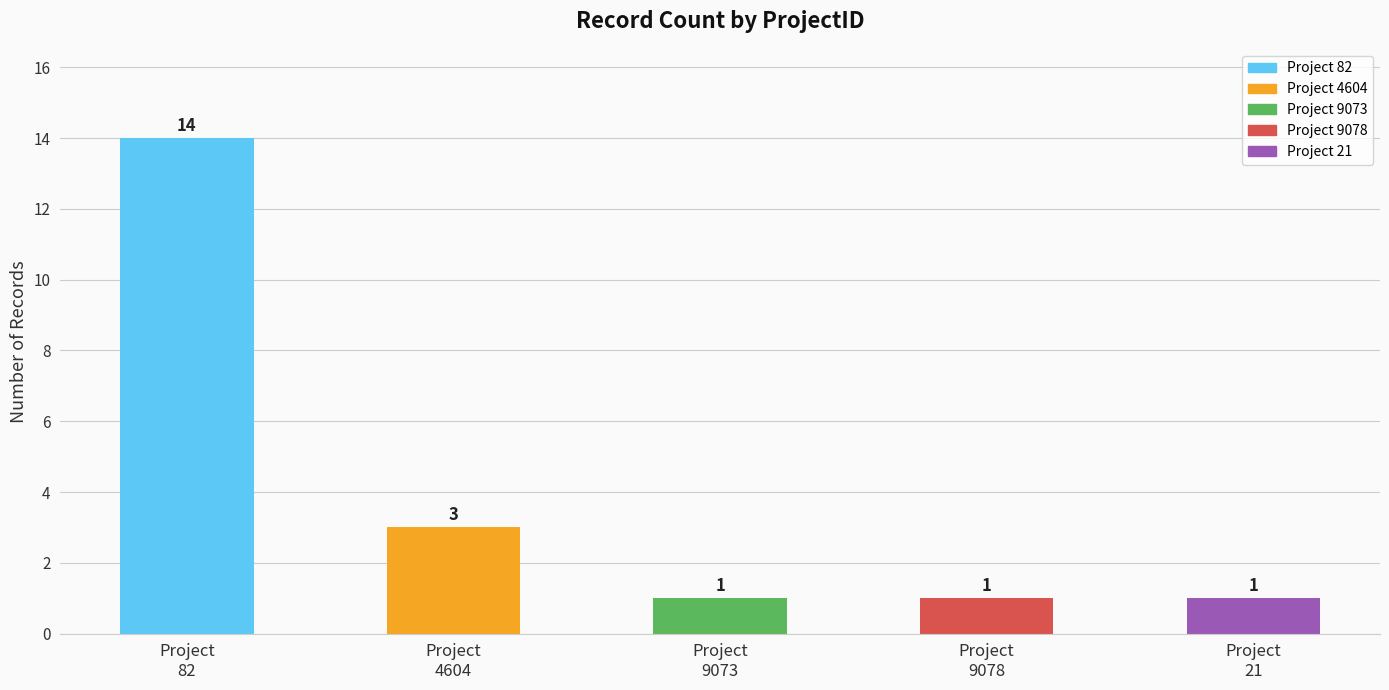

Reading left to right, transcribe all the data shown in this chart.

Project
82=14	Project
4604=3	Project
9073=1	Project
9078=1	Project
21=1